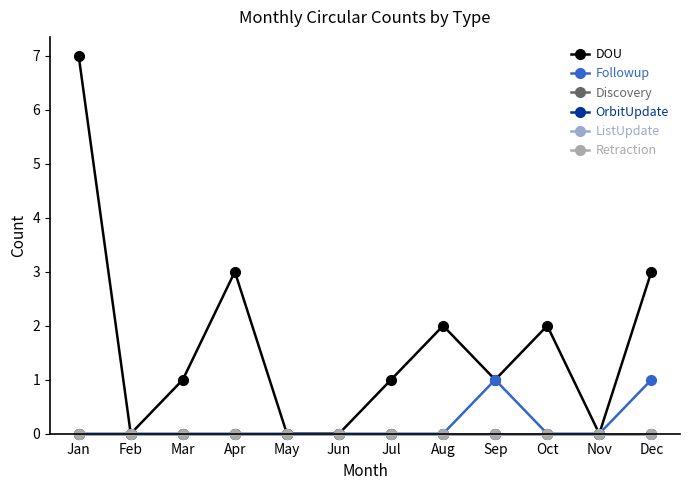

Reading left to right, what are all the values shown in this chart?

DOU: 7	0	1	3	0	0	1	2	1	2	0	3
Followup: 0	0	0	0	0	0	0	0	1	0	0	1
Discovery: 0	0	0	0	0	0	0	0	0	0	0	0
OrbitUpdate: 0	0	0	0	0	0	0	0	0	0	0	0
ListUpdate: 0	0	0	0	0	0	0	0	0	0	0	0
Retraction: 0	0	0	0	0	0	0	0	0	0	0	0